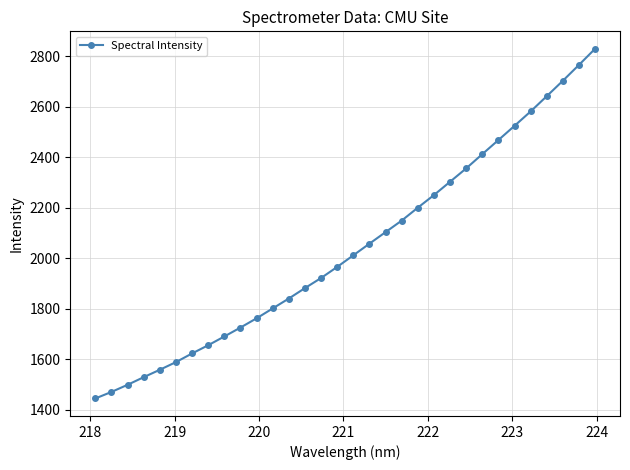

True or false: there are more than 2 points higher than both neighbors.

False